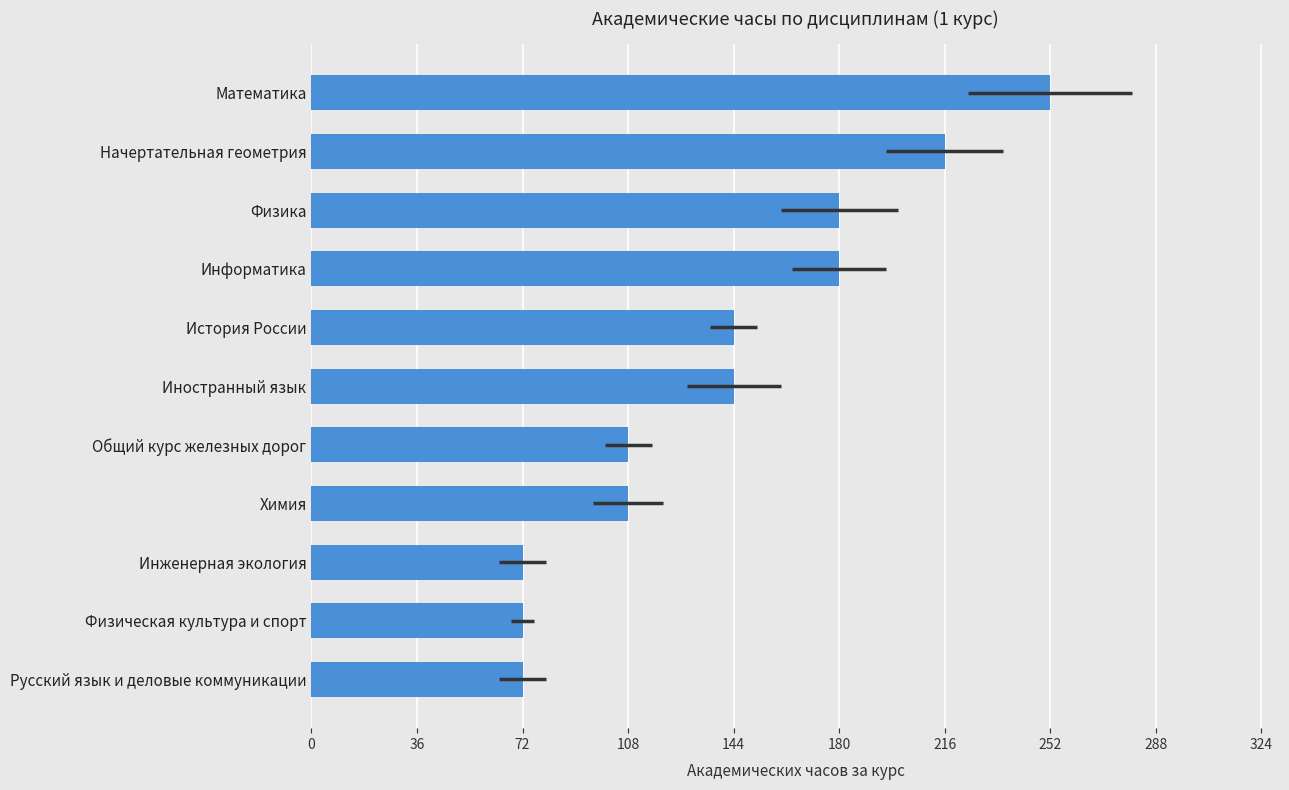

The chart shows a value of 279 at Информатика. True or false?

False